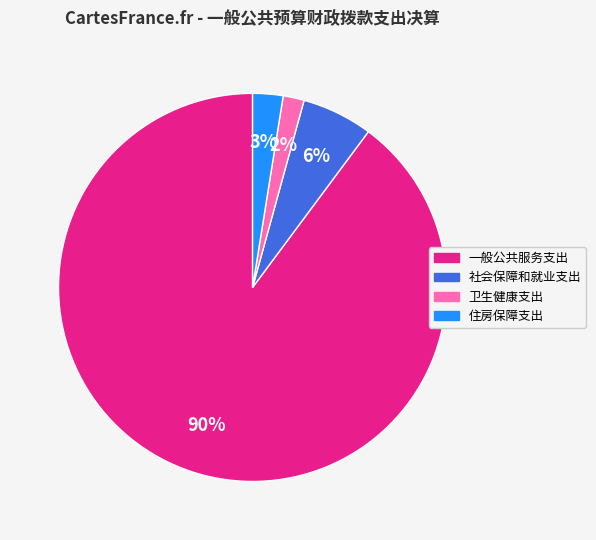

Rank the categories by value from lowest to highest.

卫生健康支出, 住房保障支出, 社会保障和就业支出, 一般公共服务支出